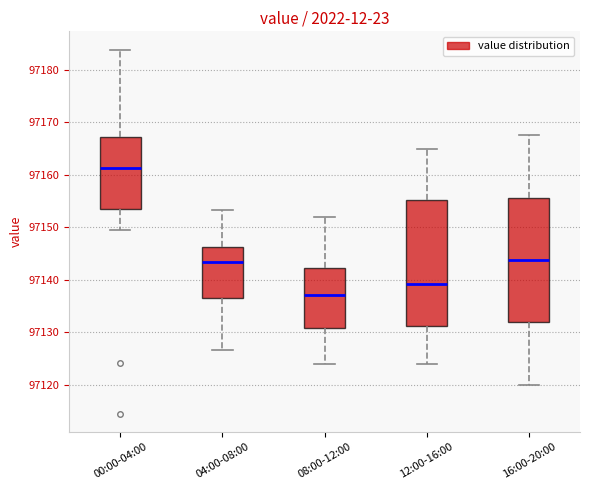

Where is the upper edge of the box for 16:00-20:00 on the y-axis? The values are not printed on the chart, so give them approximately, as read against the axis.

97156